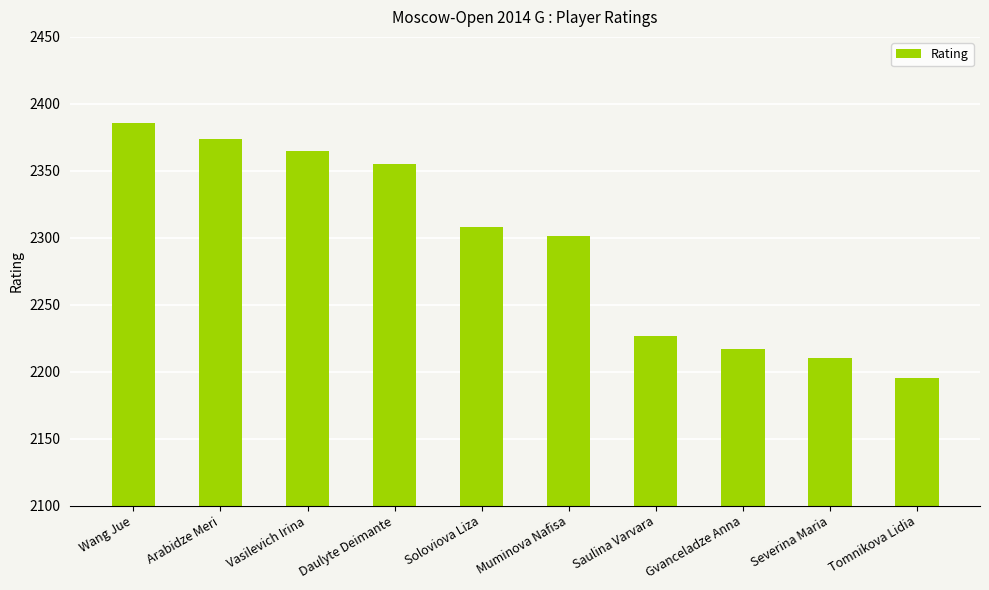

What is the minimum value shown in the chart?

2195